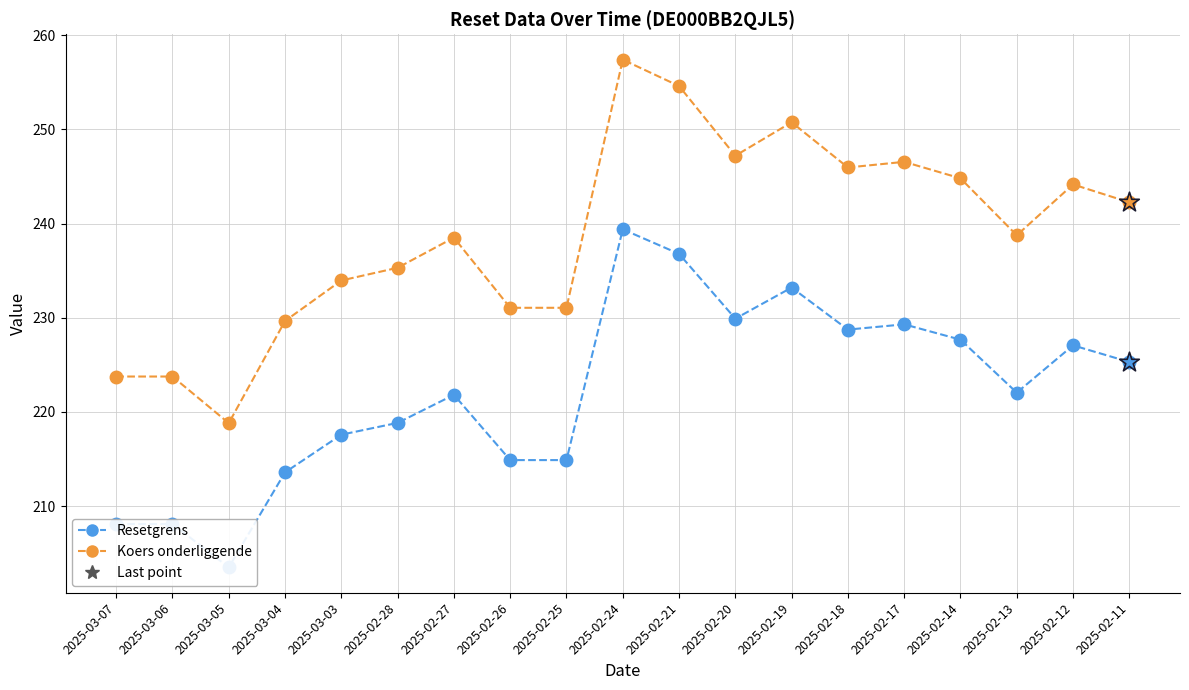

At how many categories does at least one series exceed 248?

3